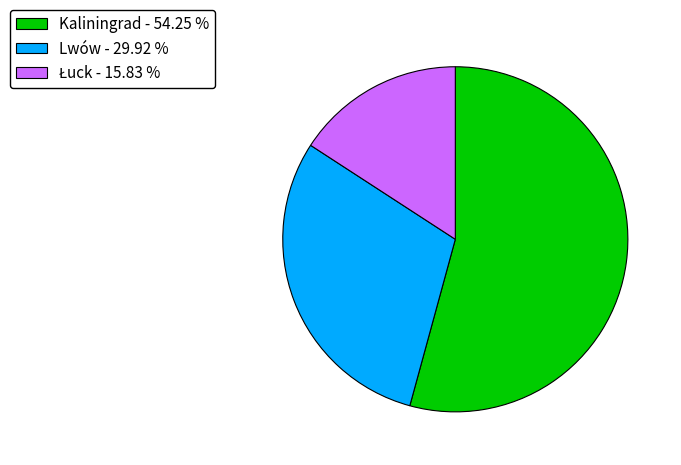

How many slices are in this pie chart?

3